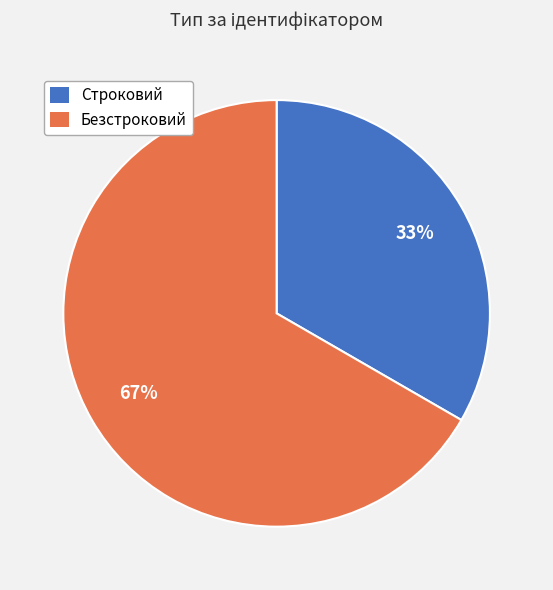

Rank the categories by value from highest to lowest.

Безстроковий, Строковий